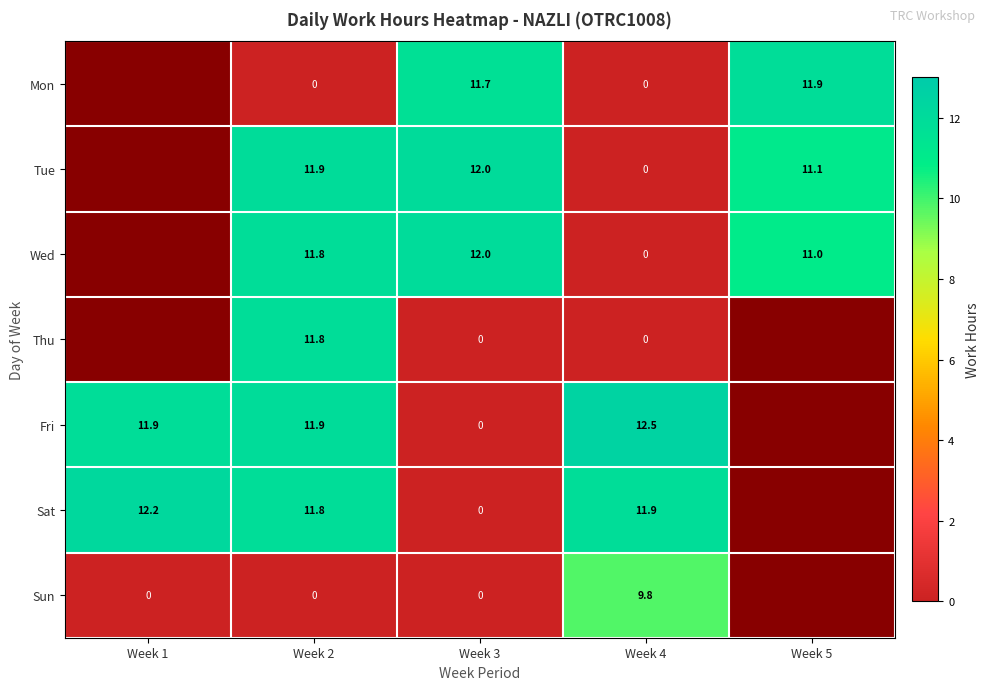

At which category does the chart reach its peak across all series?

Week 4